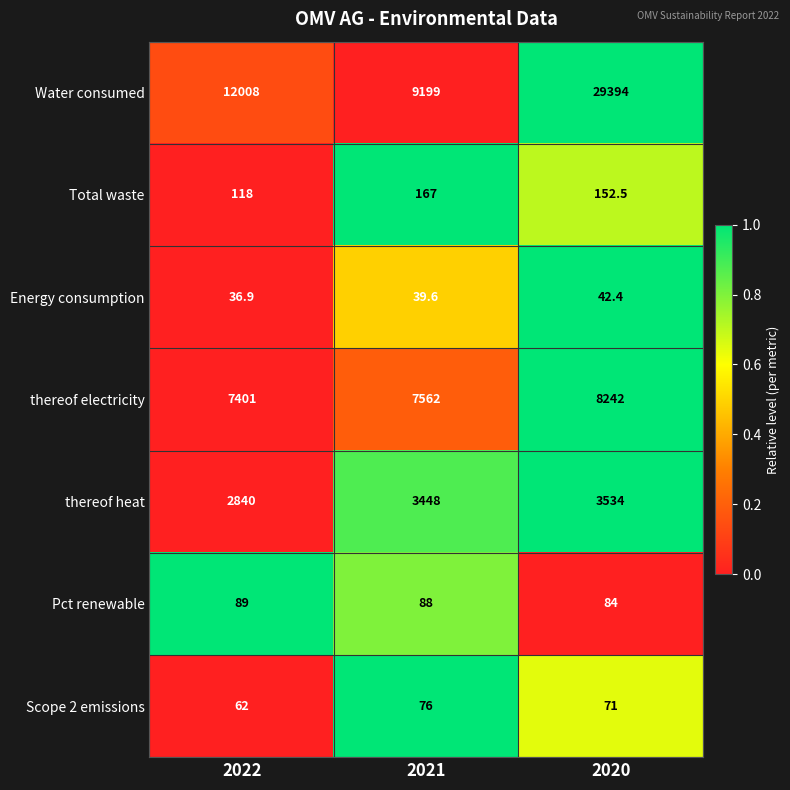

Reading left to right, extract all data points from this chart.

Water consumed: 2022=12008.0	2021=9199.0	2020=29394.0
Total waste: 2022=118.0	2021=167.0	2020=152.5
Energy consumption: 2022=36.9	2021=39.6	2020=42.4
thereof electricity: 2022=7401.0	2021=7562.0	2020=8242.0
thereof heat: 2022=2840.0	2021=3448.0	2020=3534.0
Pct renewable: 2022=89.0	2021=88.0	2020=84.0
Scope 2 emissions: 2022=62.0	2021=76.0	2020=71.0